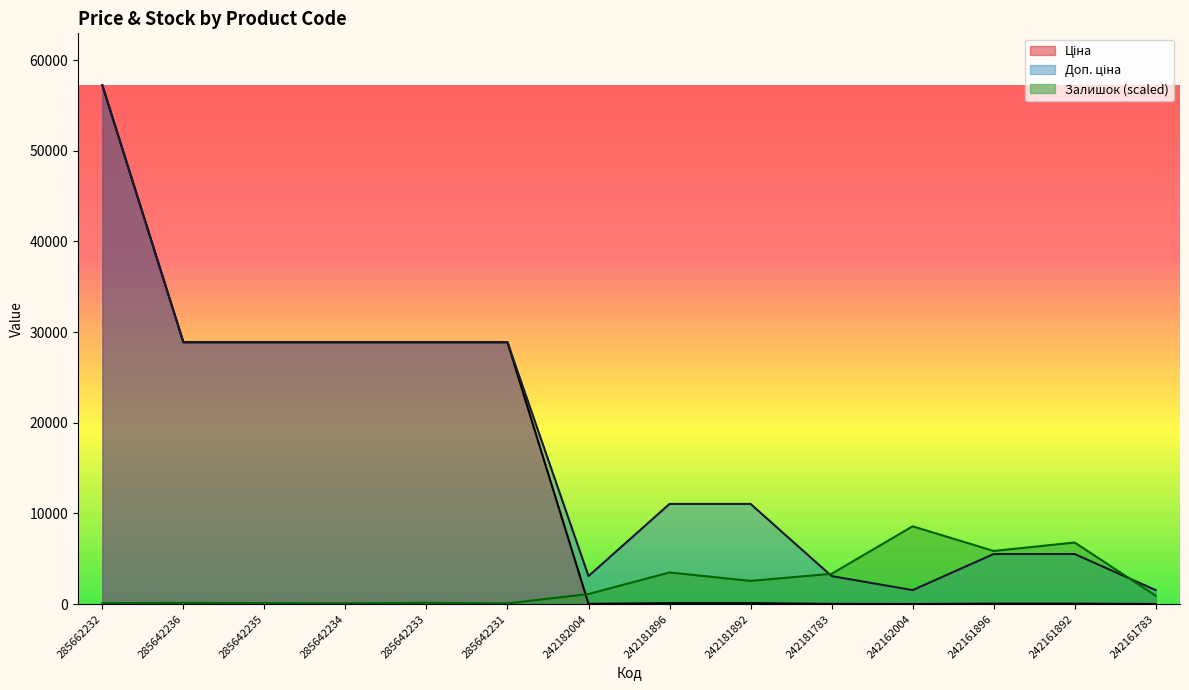

What is the minimum value shown in the chart?

15.5